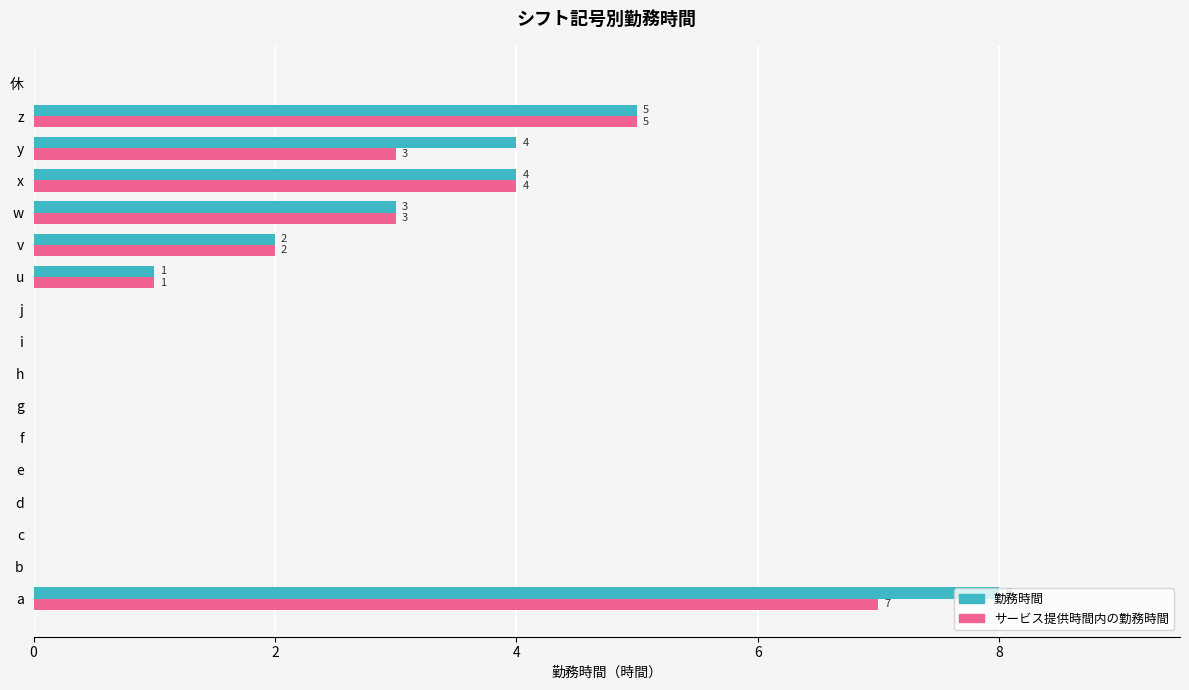

What is the sum of all 勤務時間 values?

27